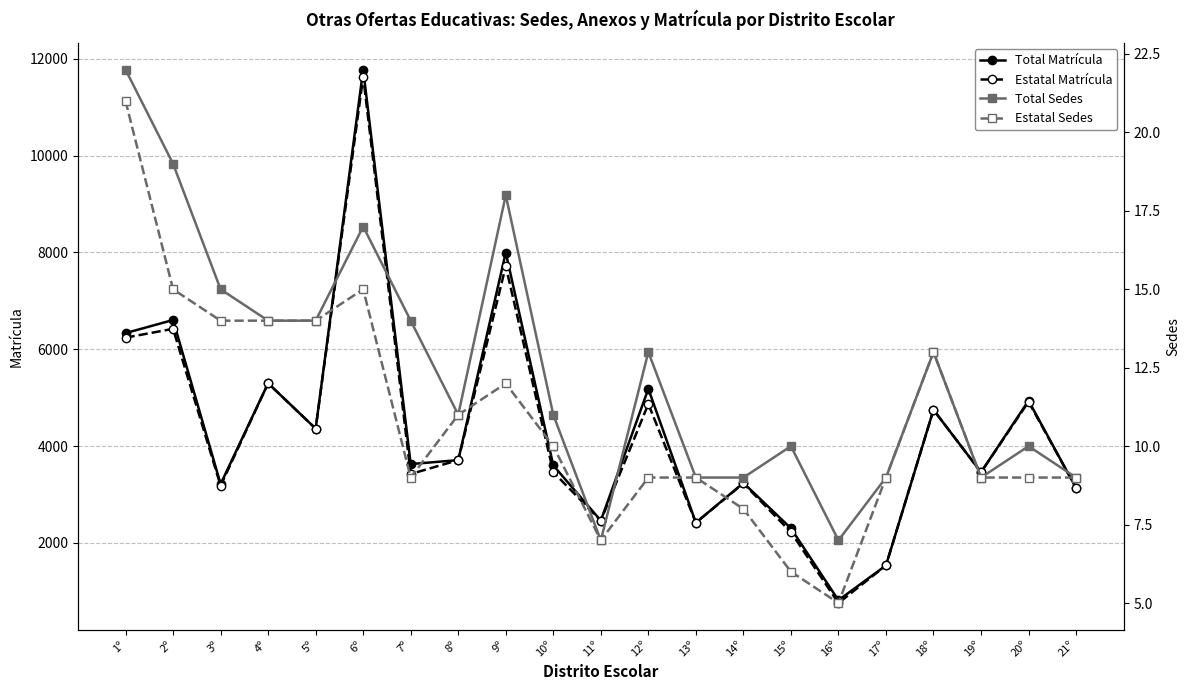

At which category is the sum across all series the highest?

6º